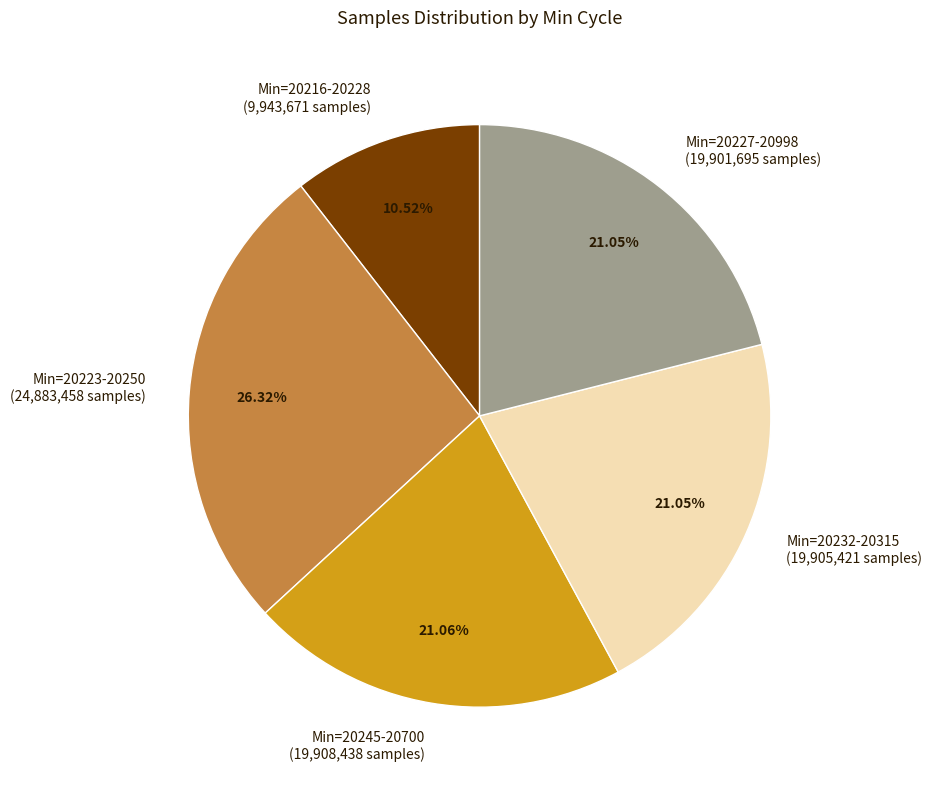

Which has a higher value, Min=20216-20228 (9,943,671 samples) or Min=20227-20998 (19,901,695 samples)?

Min=20227-20998 (19,901,695 samples)